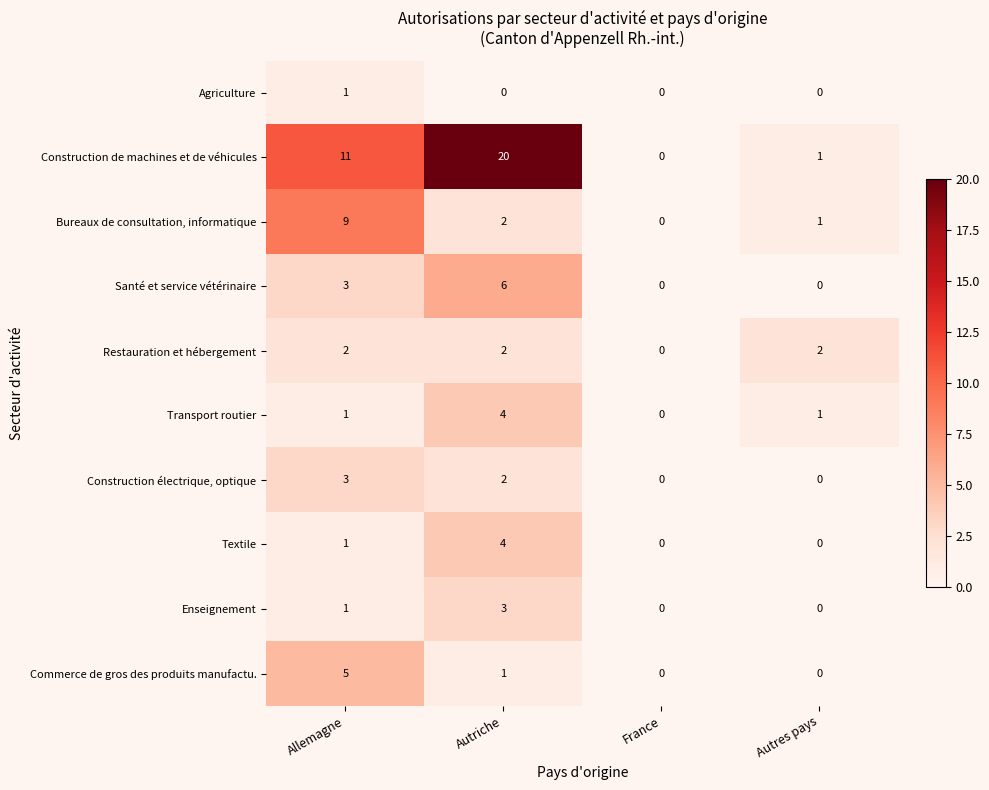

The Agriculture series shows 1 at Autres pays. True or false?

False